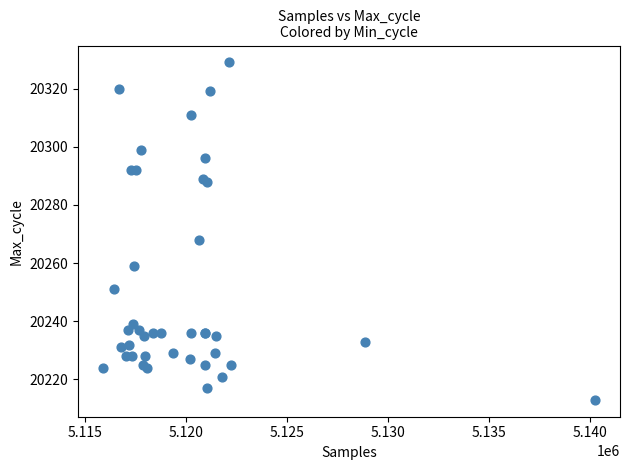

What Y value in the scatter plot is closest to 20271?

20268